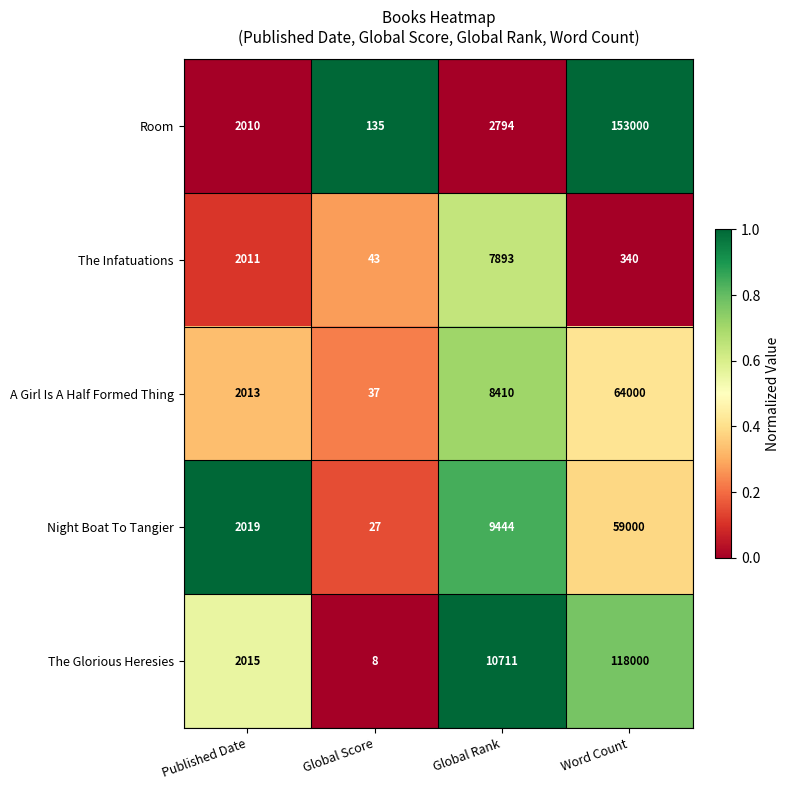

What is the sum of all A Girl Is A Half Formed Thing values?

74460